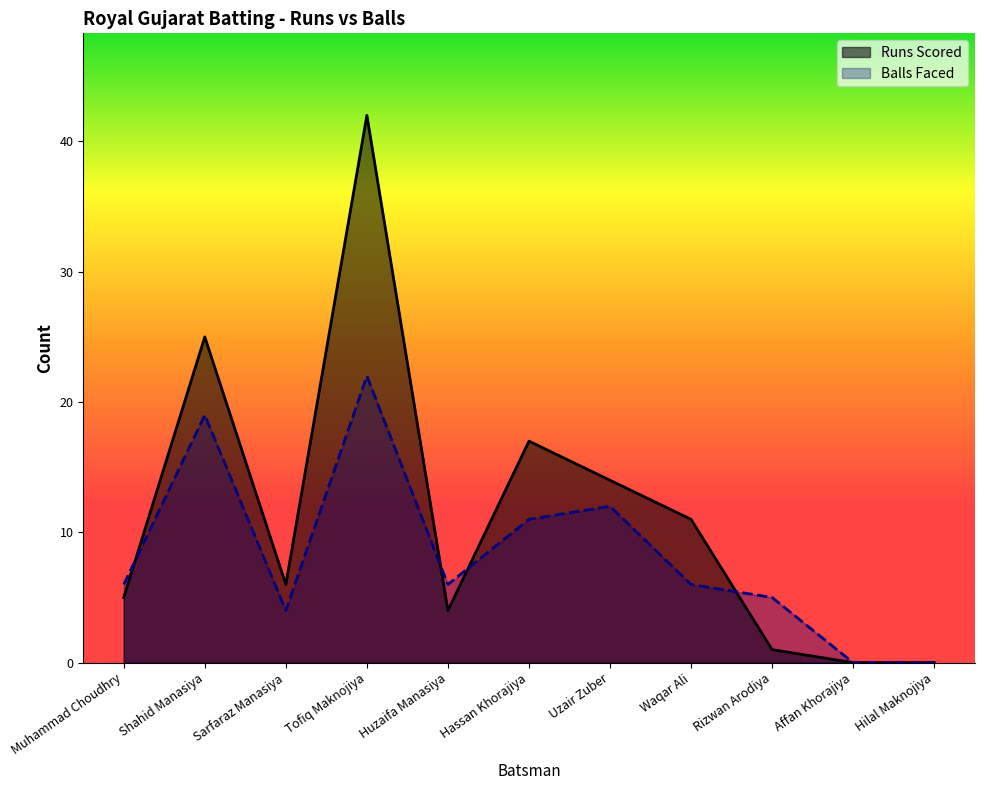

At how many categories does at least one series exceed 39?

1